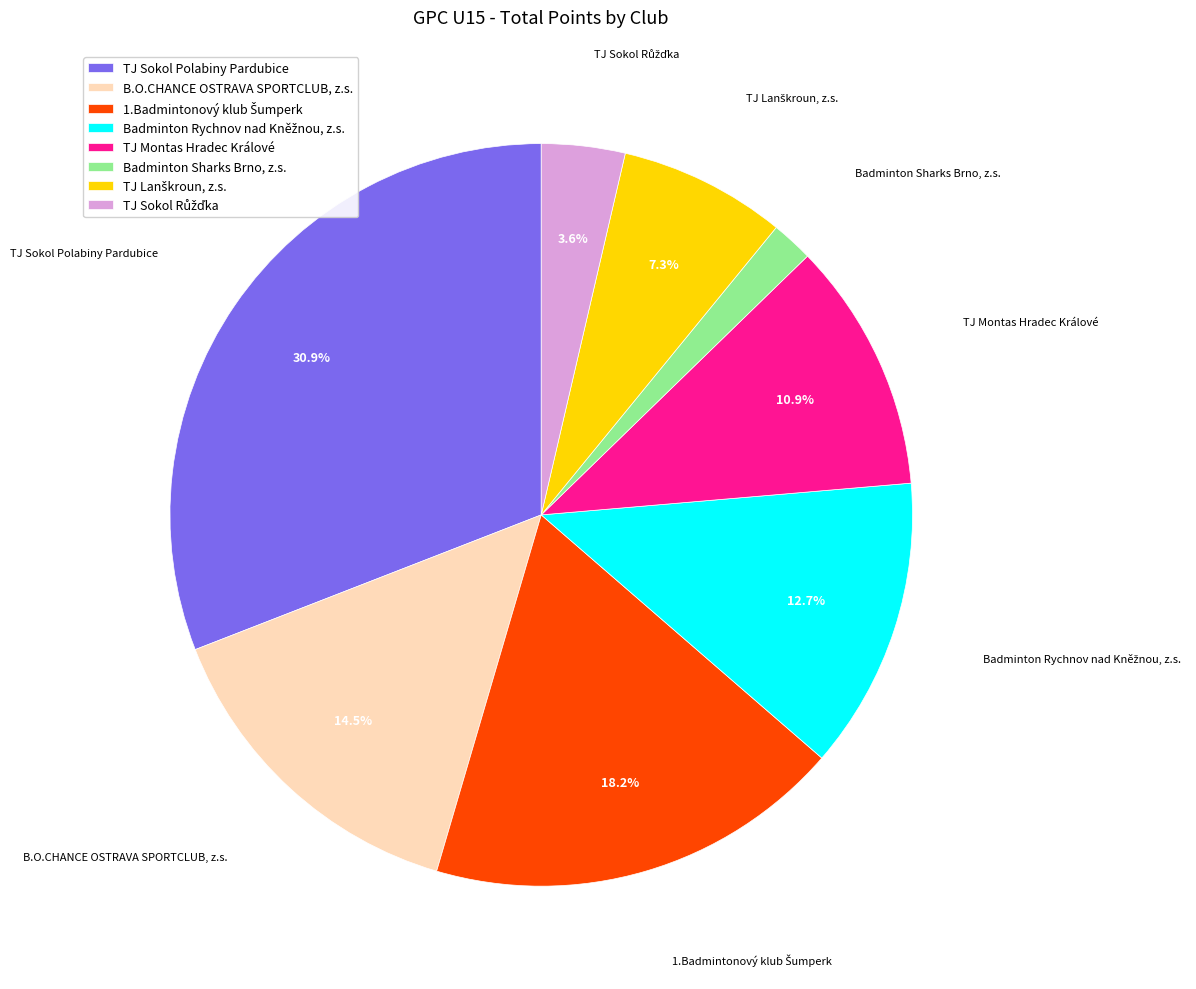

Which slice is the largest?

TJ Sokol Polabiny Pardubice